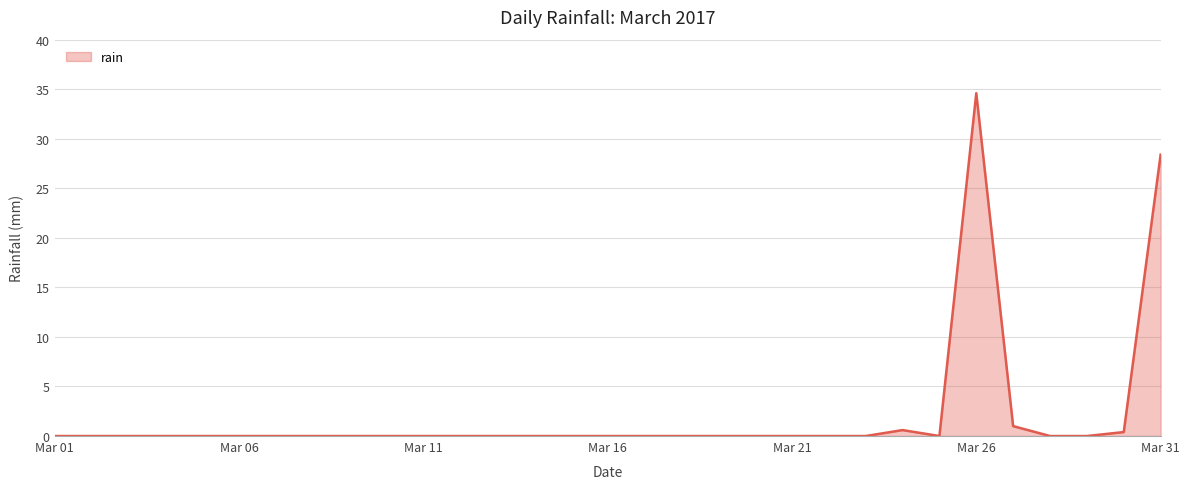

How many categories are shown in the chart?

31